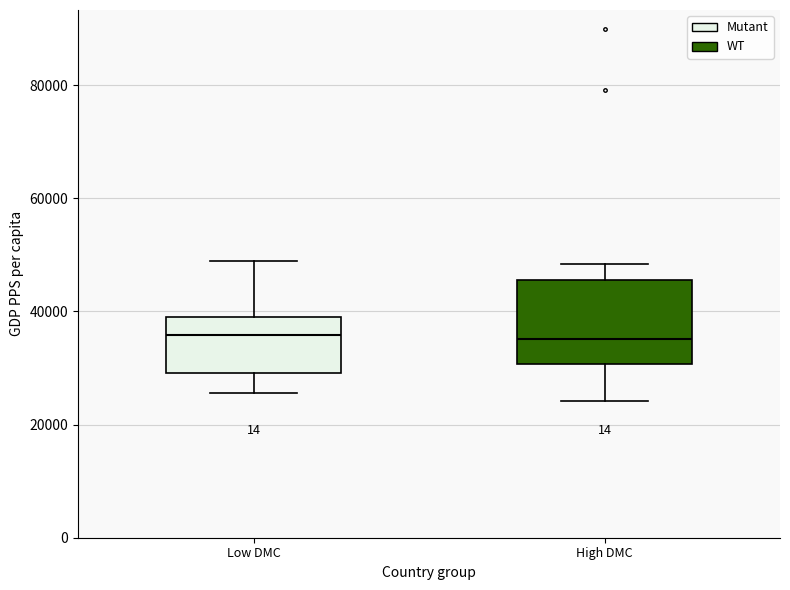

Where is the lower edge of the box for Low DMC on the y-axis? The values are not printed on the chart, so give them approximately, as read against the axis.

30000